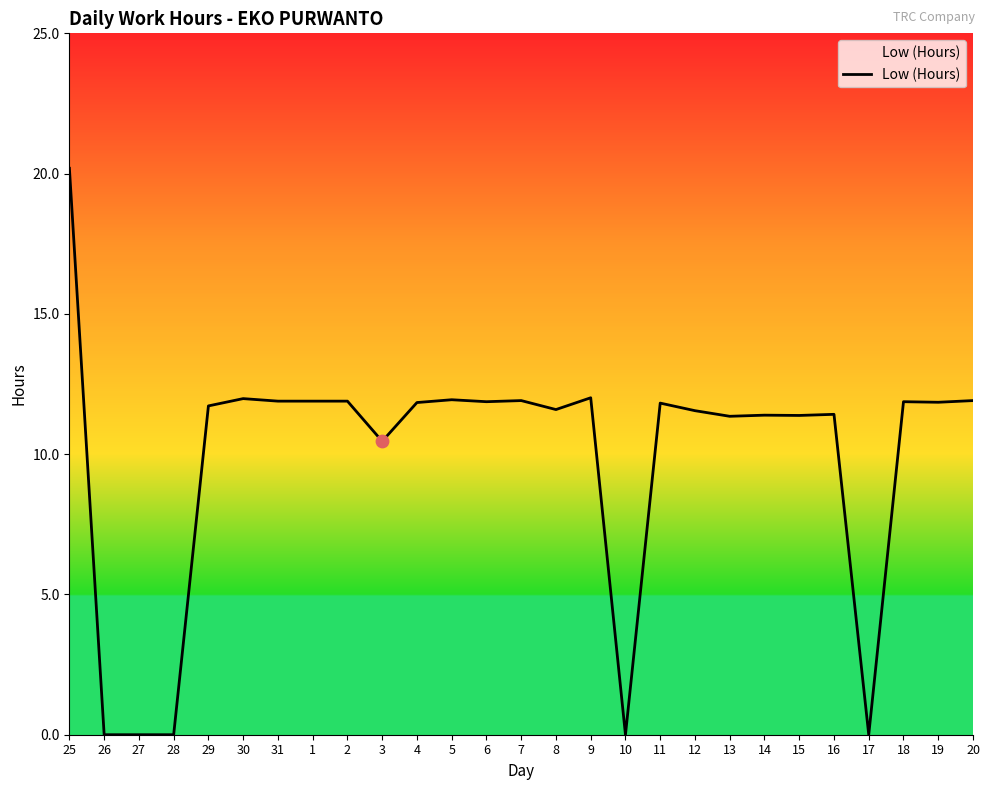

Between 6 and 10, which is larger?

6